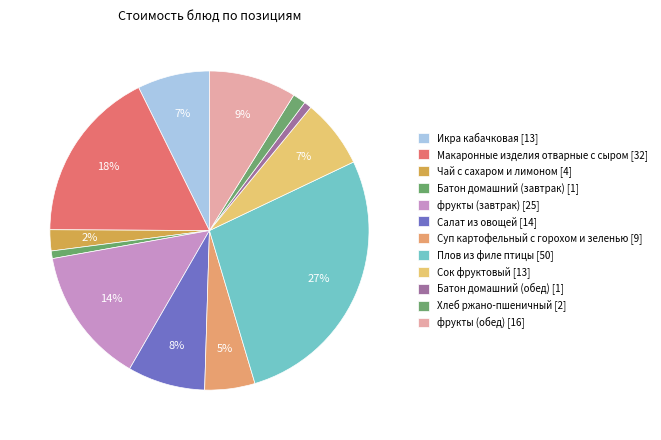

Count the number of slices in the pie.

12